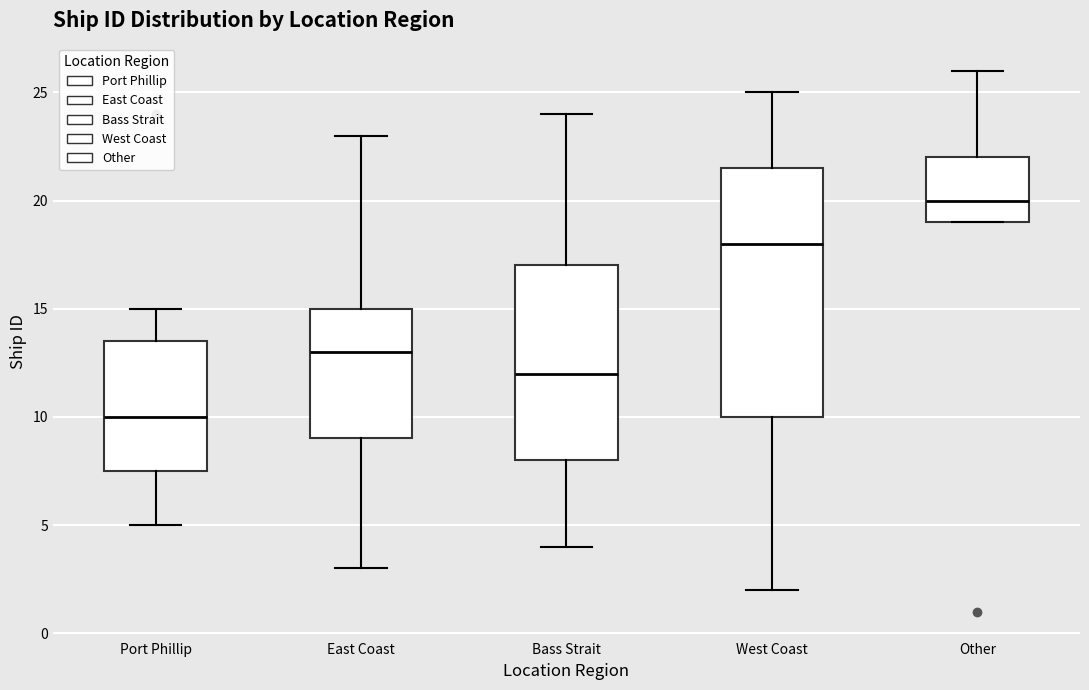

Reading left to right, transcribe this box plot: for each box, give where its median line is, the range the box spans, and where its two whiskers end, as read against the y-axis. The values are not printed on the chart, so give them approximately, as read against the axis.

Port Phillip: median 10.0, box 7.5 to 13.5, whiskers 5.0 to 15.0
East Coast: median 13.0, box 9.0 to 15.0, whiskers 3.0 to 23.0
Bass Strait: median 12.0, box 8.0 to 17.0, whiskers 4.0 to 24.0
West Coast: median 18.0, box 10.0 to 21.5, whiskers 2.0 to 25.0
Other: median 20.0, box 19.0 to 22.0, whiskers 19.0 to 26.0